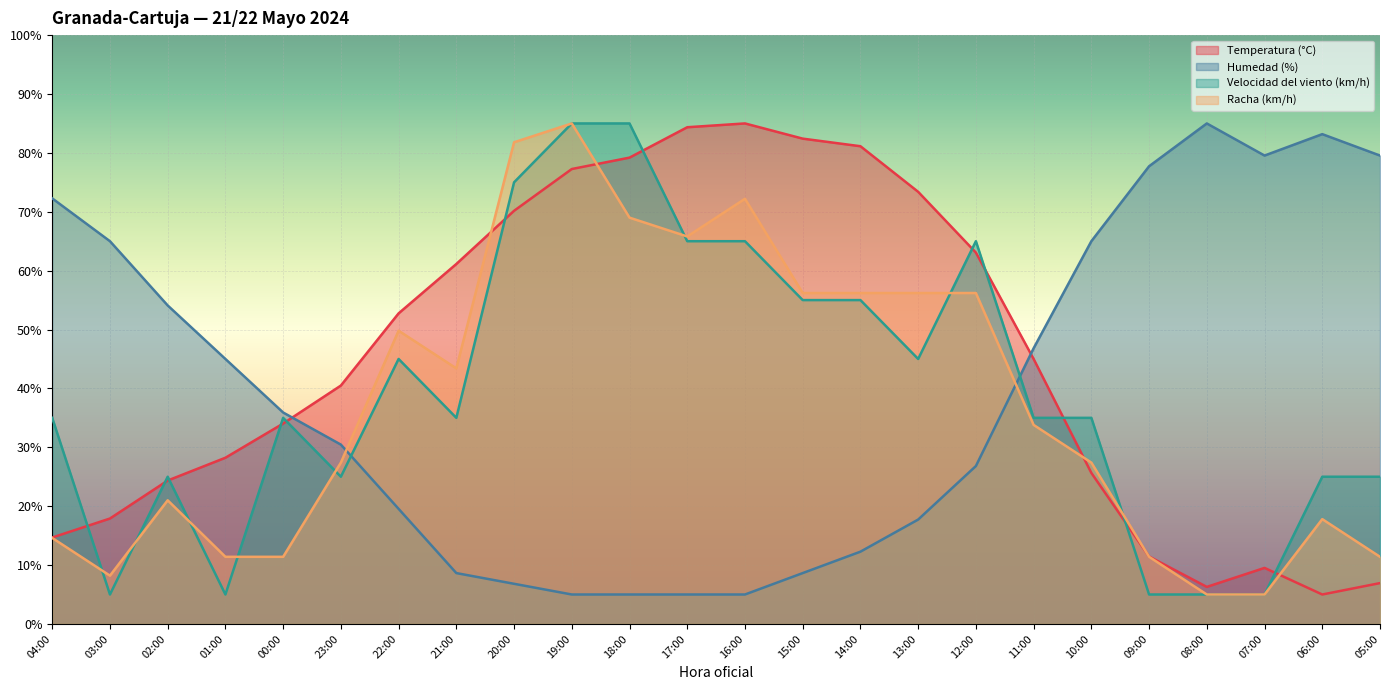

Reading right to left, list all the values displayed in this chart.

Temperatura (°C): 05:00=6.9	06:00=5.0	07:00=9.5	08:00=6.3	09:00=11.5	10:00=25.6	11:00=45.0	12:00=63.1	13:00=73.4	14:00=81.1	15:00=82.4	16:00=85.0	17:00=84.4	18:00=79.2	19:00=77.3	20:00=70.2	21:00=61.1	22:00=52.7	23:00=40.5	00:00=34.0	01:00=28.2	02:00=24.4	03:00=17.9	04:00=14.7
Humedad (%): 05:00=79.5	06:00=83.2	07:00=79.5	08:00=85.0	09:00=77.7	10:00=65.0	11:00=46.8	12:00=26.8	13:00=17.7	14:00=12.3	15:00=8.6	16:00=5.0	17:00=5.0	18:00=5.0	19:00=5.0	20:00=6.8	21:00=8.6	22:00=19.5	23:00=30.5	00:00=35.9	01:00=45.0	02:00=54.1	03:00=65.0	04:00=72.3
Velocidad del viento (km/h): 05:00=25.0	06:00=25.0	07:00=5.0	08:00=5.0	09:00=5.0	10:00=35.0	11:00=35.0	12:00=65.0	13:00=45.0	14:00=55.0	15:00=55.0	16:00=65.0	17:00=65.0	18:00=85.0	19:00=85.0	20:00=75.0	21:00=35.0	22:00=45.0	23:00=25.0	00:00=35.0	01:00=5.0	02:00=25.0	03:00=5.0	04:00=35.0
Racha (km/h): 05:00=11.4	06:00=17.8	07:00=5.0	08:00=5.0	09:00=11.4	10:00=27.4	11:00=33.8	12:00=56.2	13:00=56.2	14:00=56.2	15:00=56.2	16:00=72.2	17:00=65.8	18:00=69.0	19:00=85.0	20:00=81.8	21:00=43.4	22:00=49.8	23:00=27.4	00:00=11.4	01:00=11.4	02:00=21.0	03:00=8.2	04:00=14.6